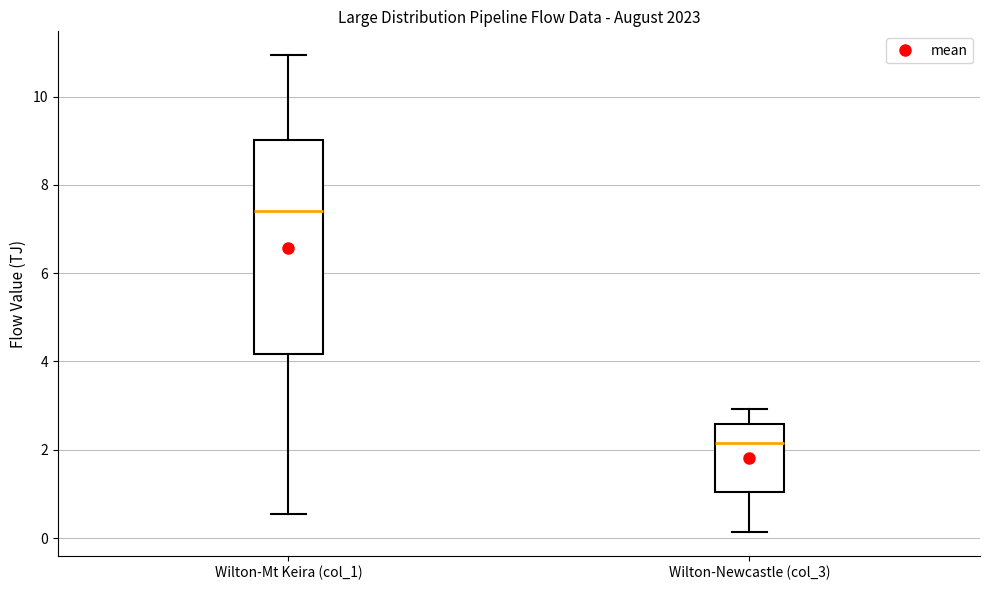

Reading left to right, read every box against the y-axis: the position of its median line, the range the box covers, and the ends of its whiskers. The values are not printed on the chart, so give them approximately, as read against the axis.

Wilton-Mt Keira (col_1): median 7.4, box 4.2 to 9.0, whiskers 0.6 to 11.0
Wilton-Newcastle (col_3): median 2.2, box 1.0 to 2.6, whiskers 0.2 to 3.0